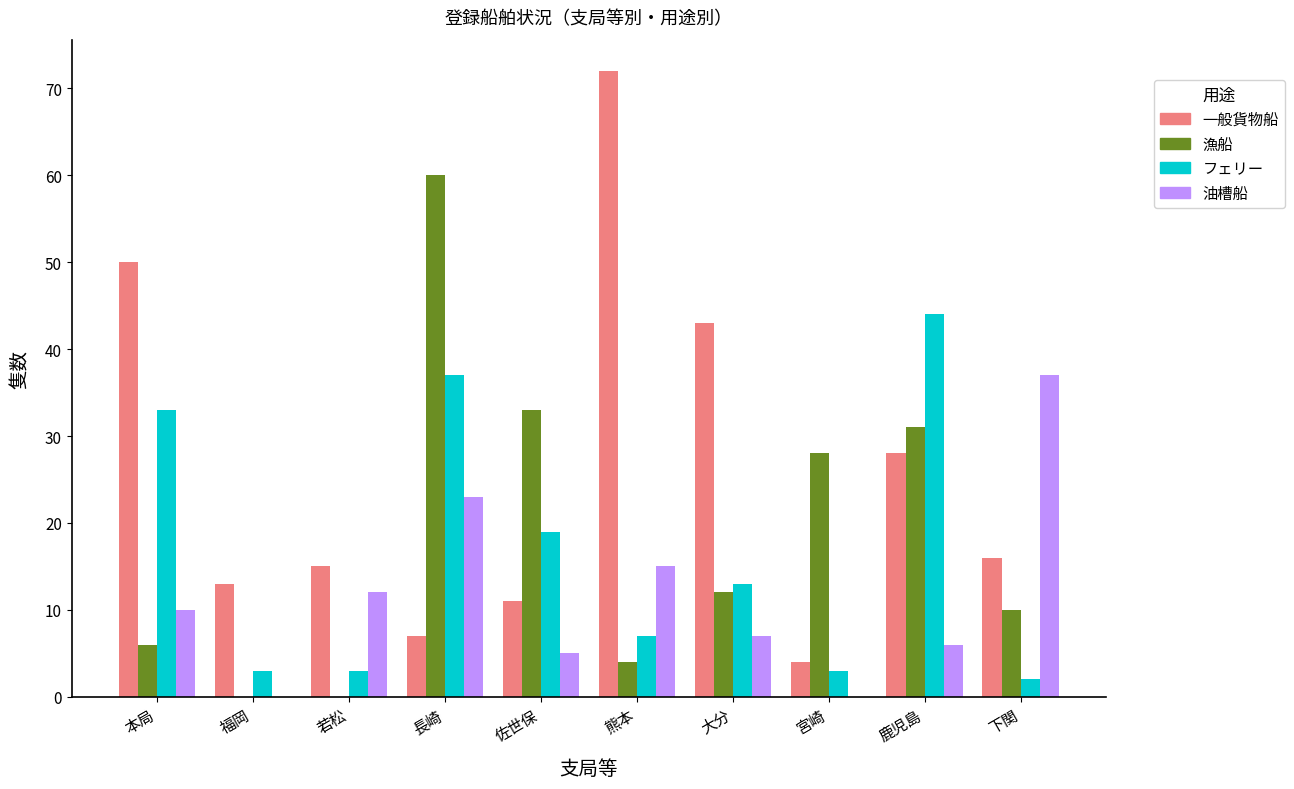

Between 福岡 and 下関, which series saw the biggest shift?

油槽船